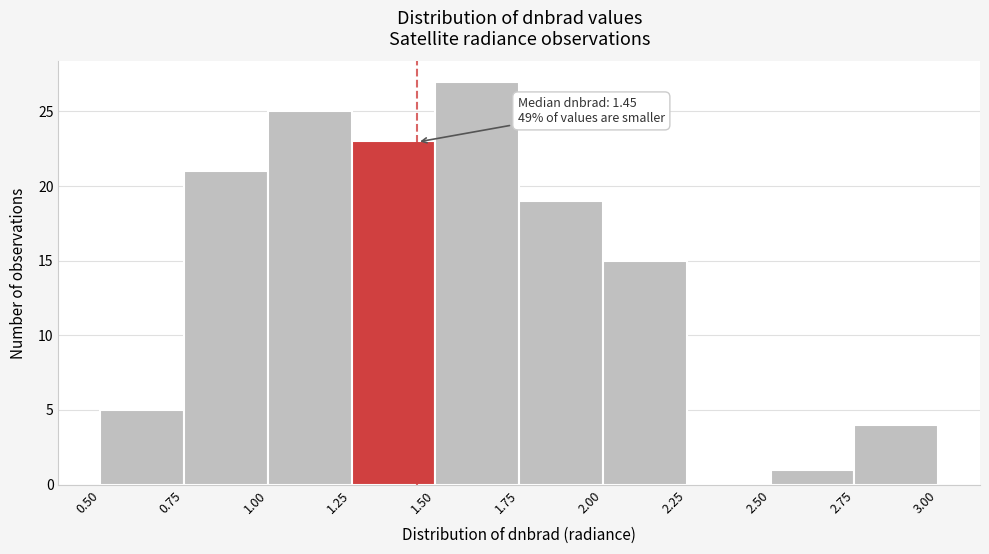

Which range on the x-axis has the tallest bar?

1.50 to 1.75